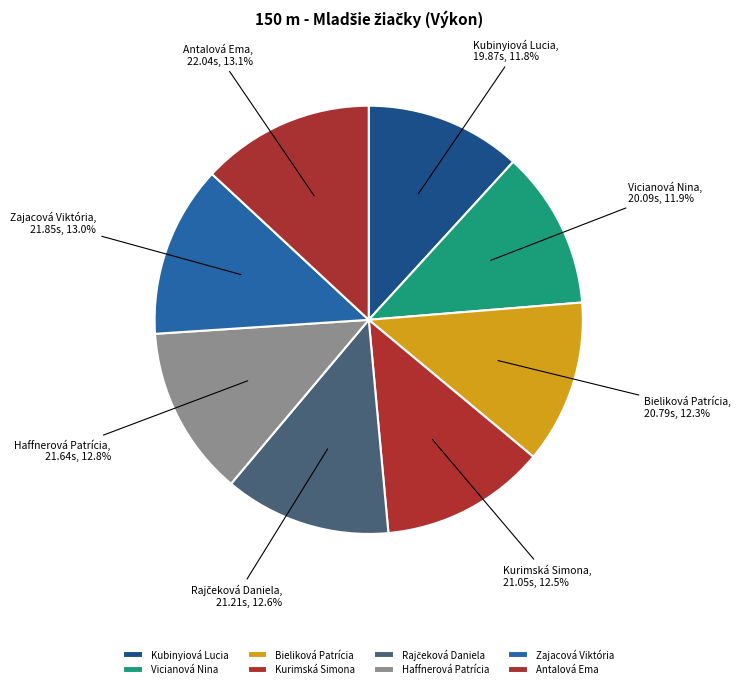

Is the sum of Haffnerová Patrícia and Vicianová Nina greater than half?

No